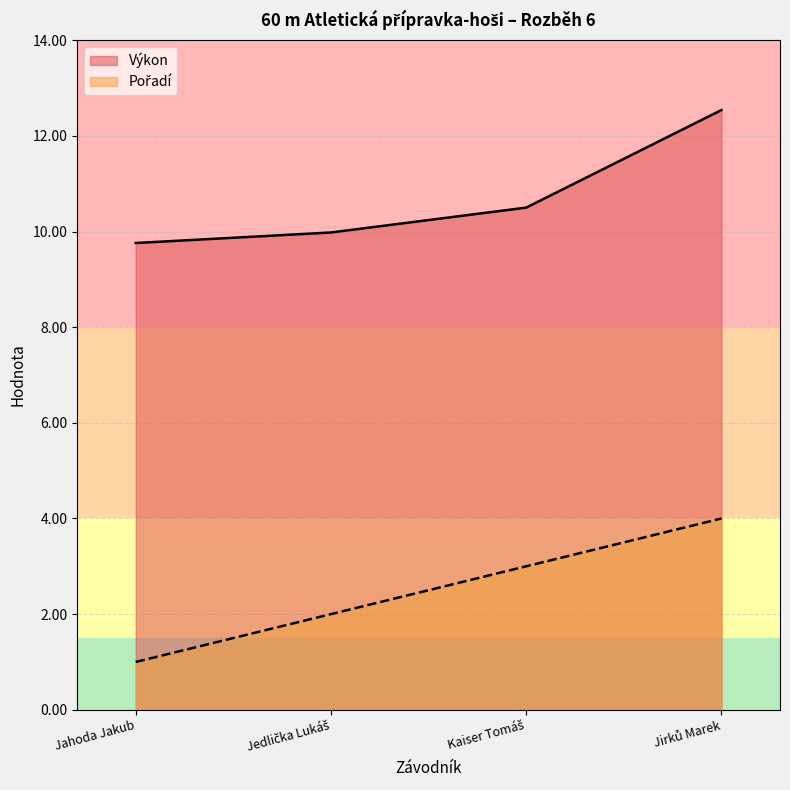

Which category has the highest value in the Výkon series?

Jirků Marek